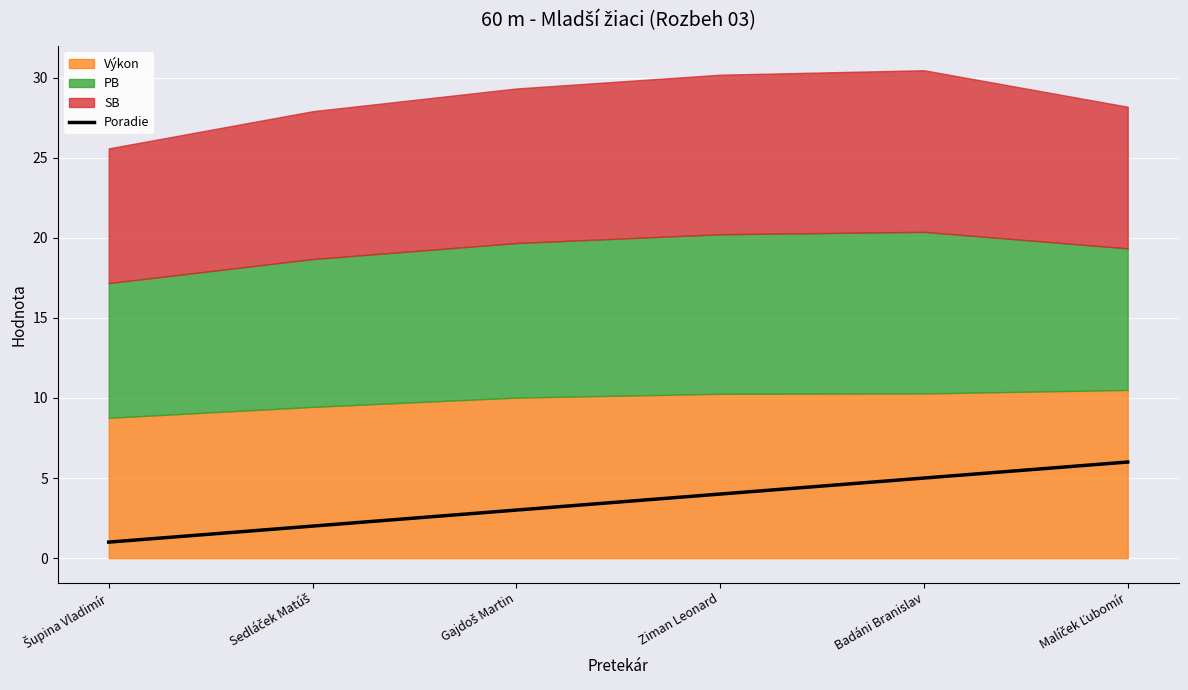

Between Badáni Branislav and Šupina Vladimír, which is larger?

Badáni Branislav